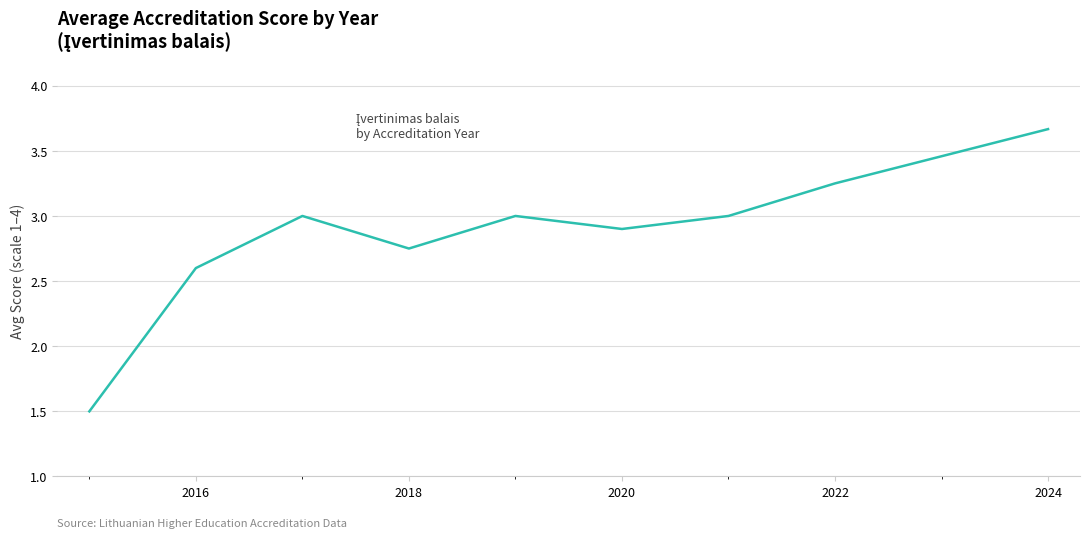

True or false: there are more than 1 points higher than both neighbors.

True